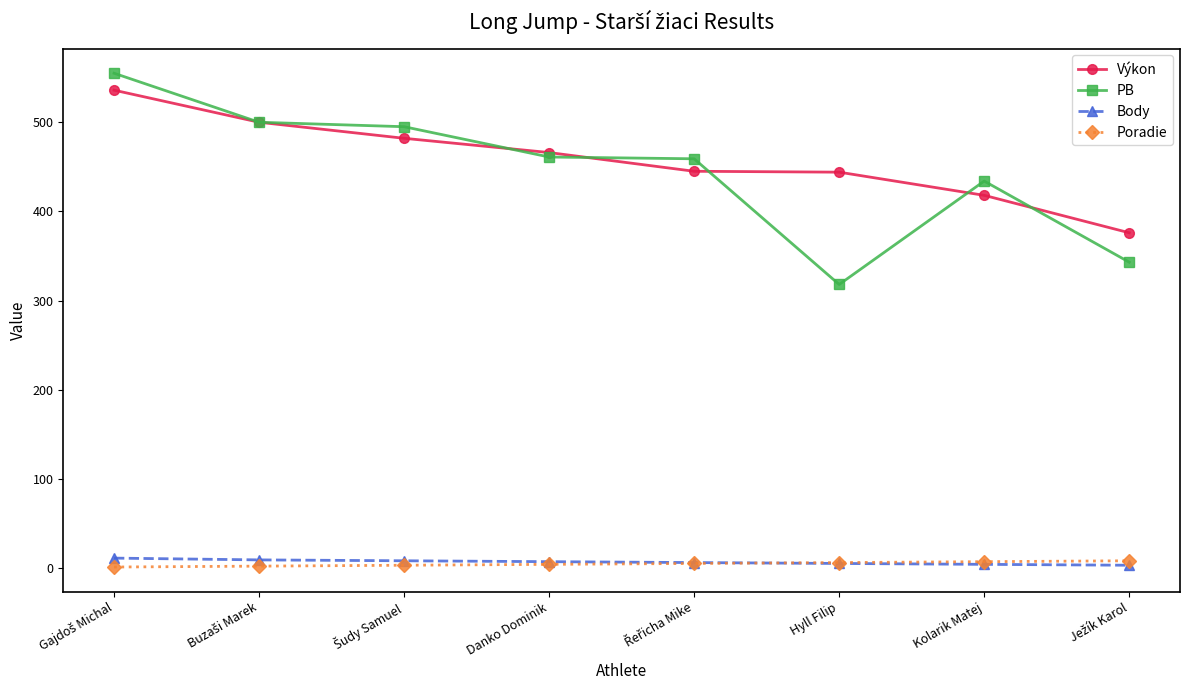

True or false: PB and Body cross at least once.

False